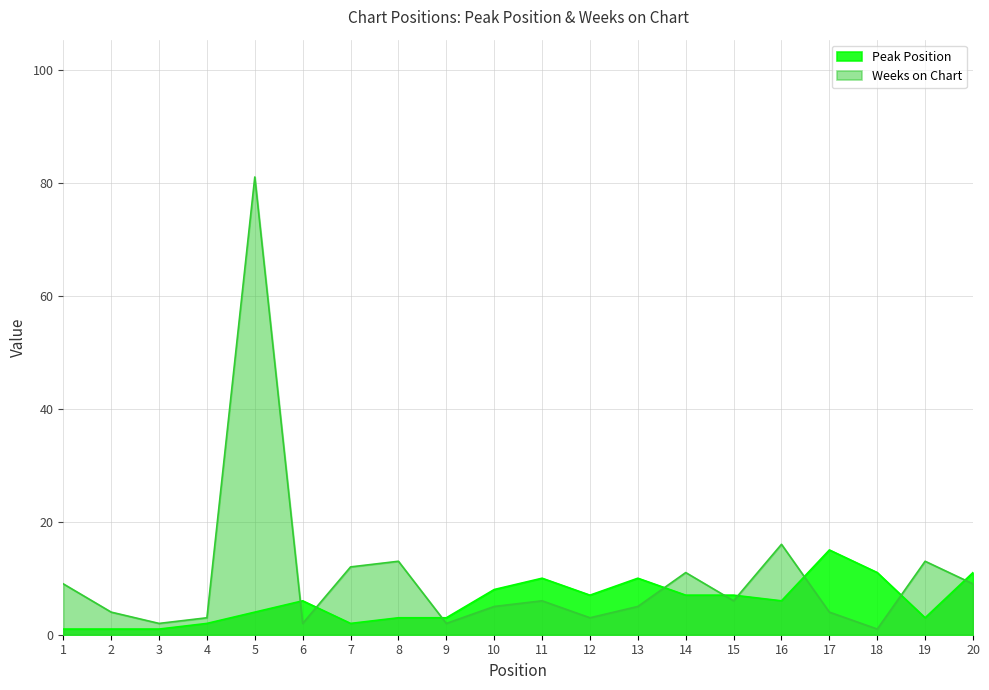

What is the smallest value displayed?

1